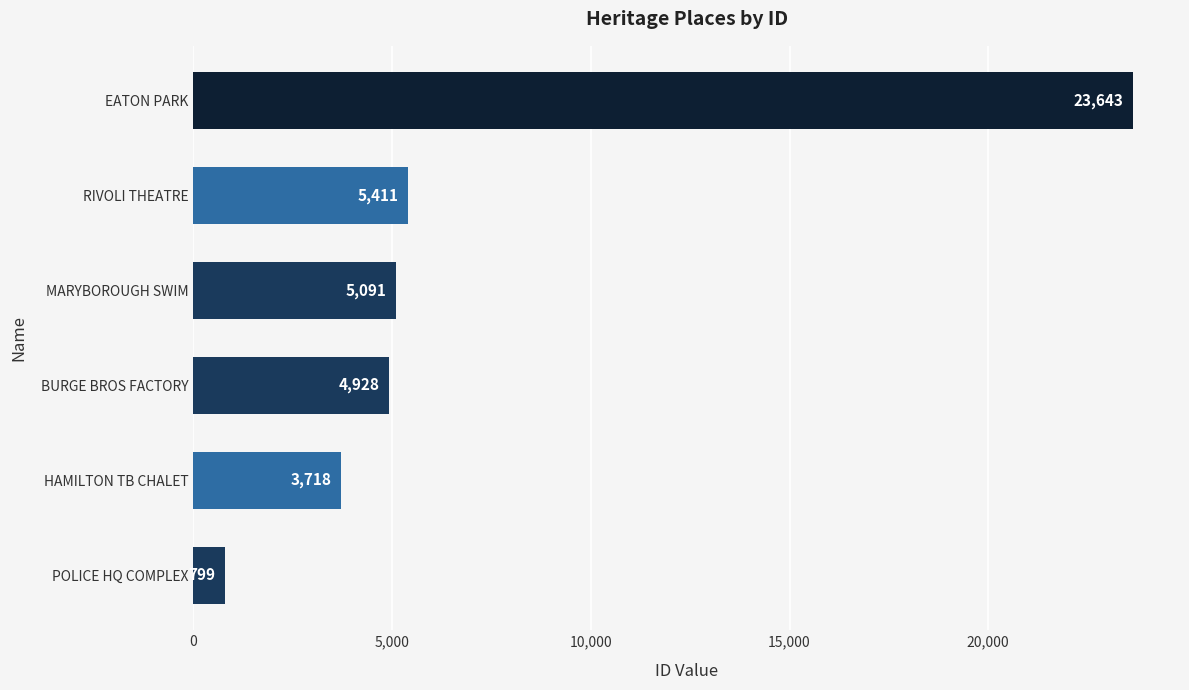

What is the maximum value shown in the chart?

23643